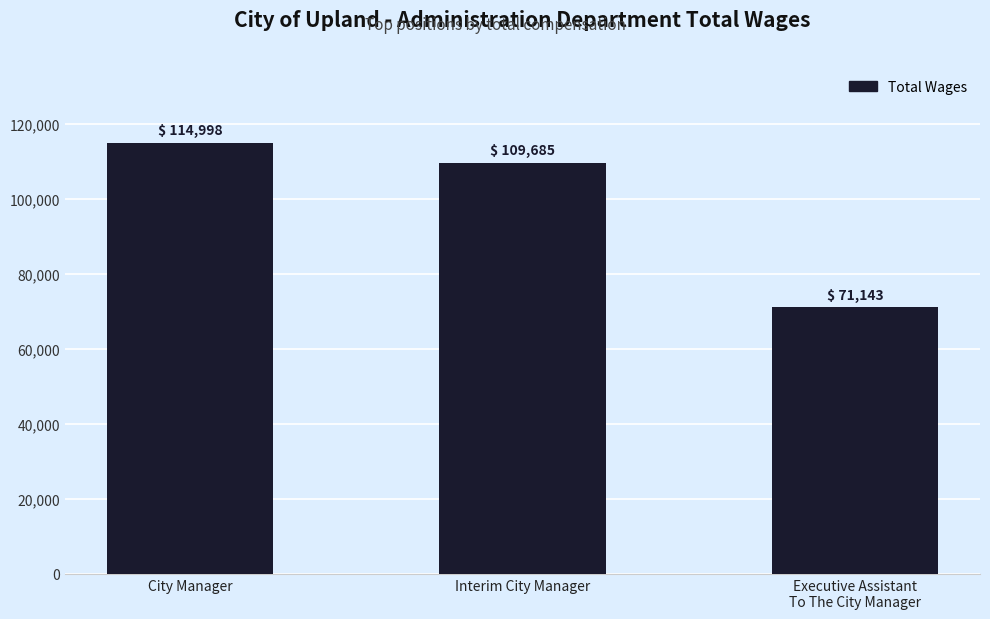

Reading right to left, extract all data points from this chart.

Executive Assistant
To The City Manager=71143	Interim City Manager=109685	City Manager=114998